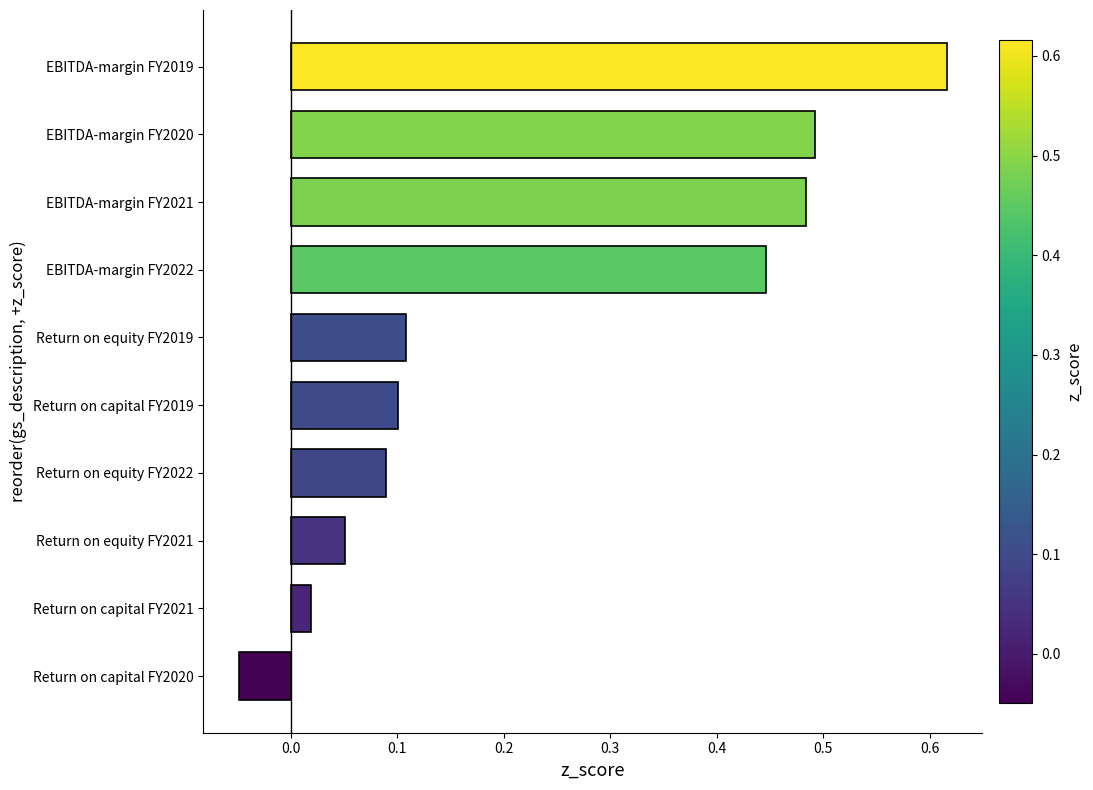

List the labels in order of value, largest first.

EBITDA-margin FY2019, EBITDA-margin FY2020, EBITDA-margin FY2021, EBITDA-margin FY2022, Return on equity FY2019, Return on capital FY2019, Return on equity FY2022, Return on equity FY2021, Return on capital FY2021, Return on capital FY2020